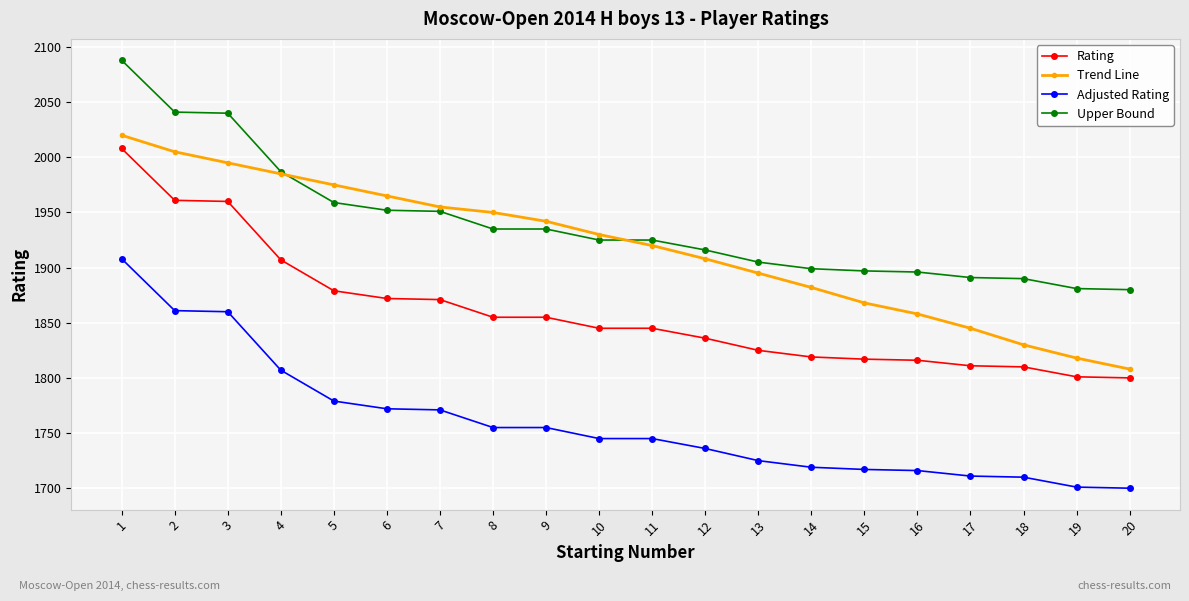

Which category has the lowest value in the Trend Line series?

20